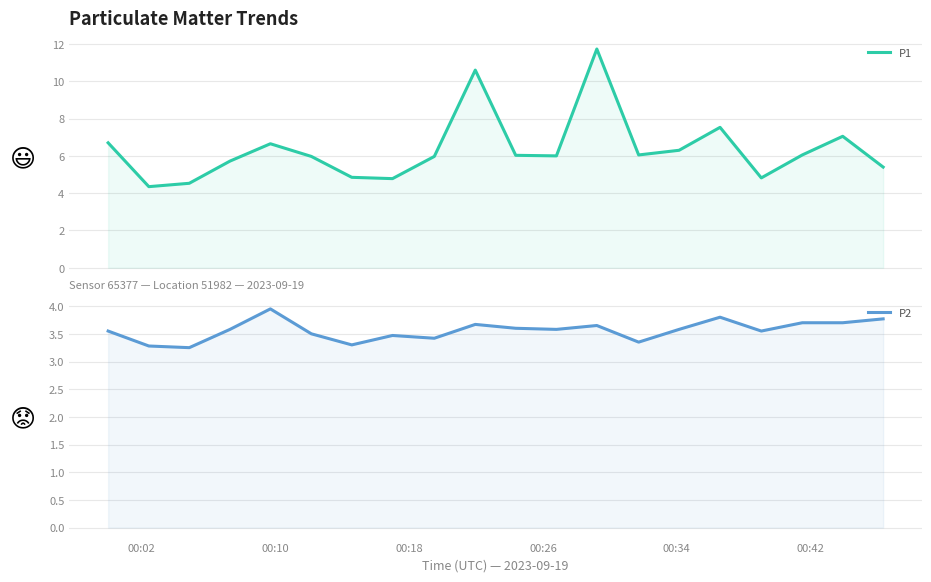

True or false: P1 and P2 intersect in this chart.

False